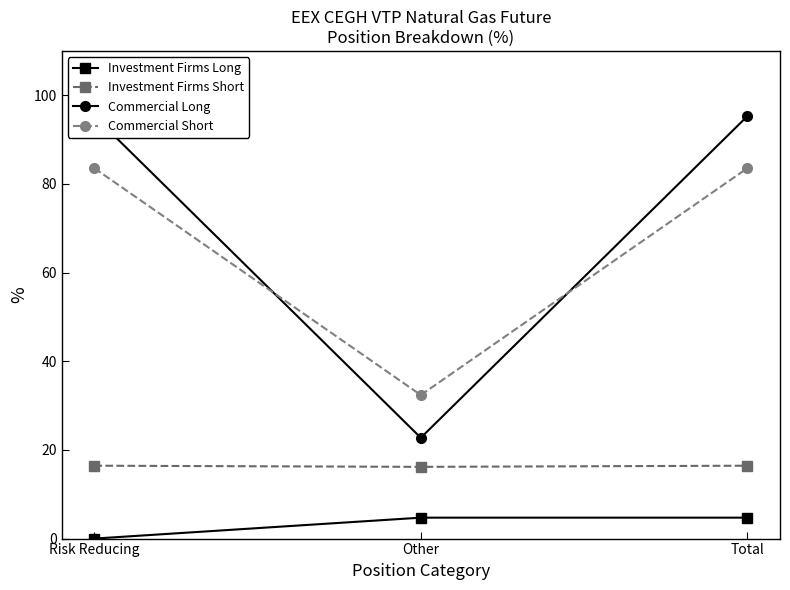

The value of Investment Firms Short at Risk Reducing is 16.4. True or false?

True